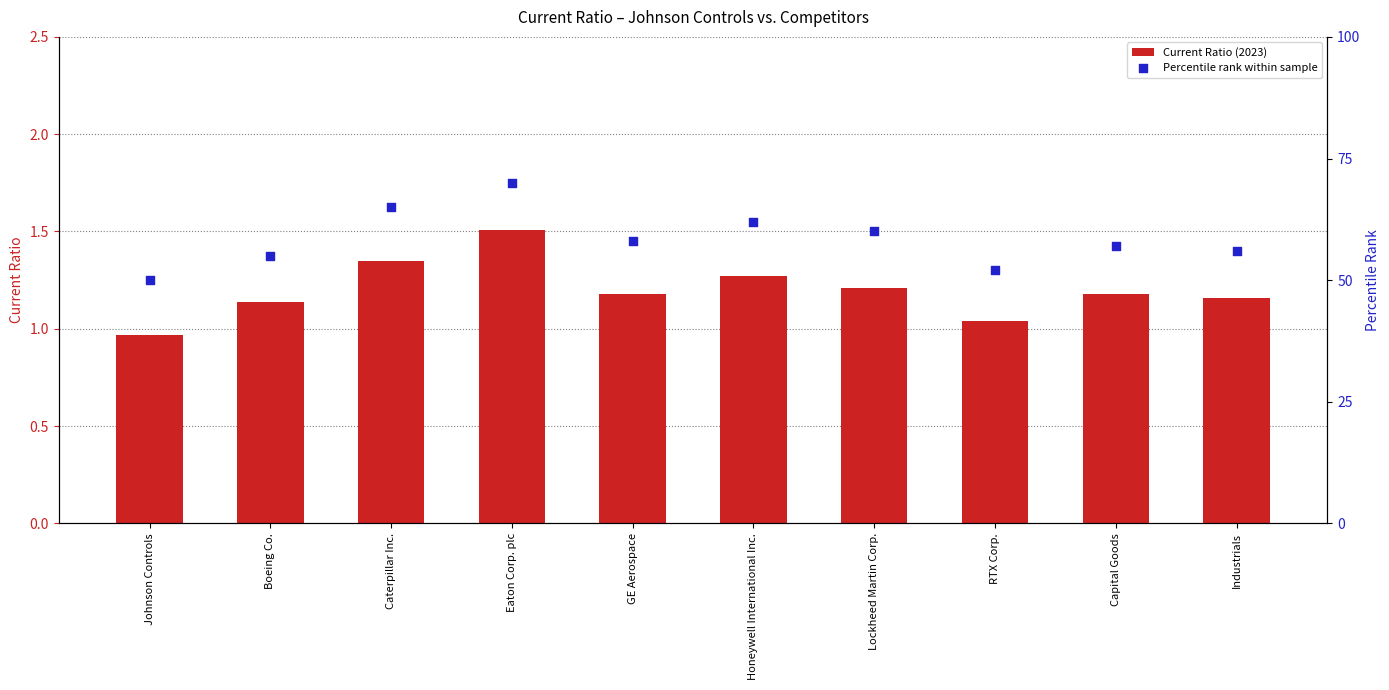

Is the value of Percentile rank within sample at Boeing Co. greater than the value of Current Ratio (2023) at RTX Corp.?

Yes